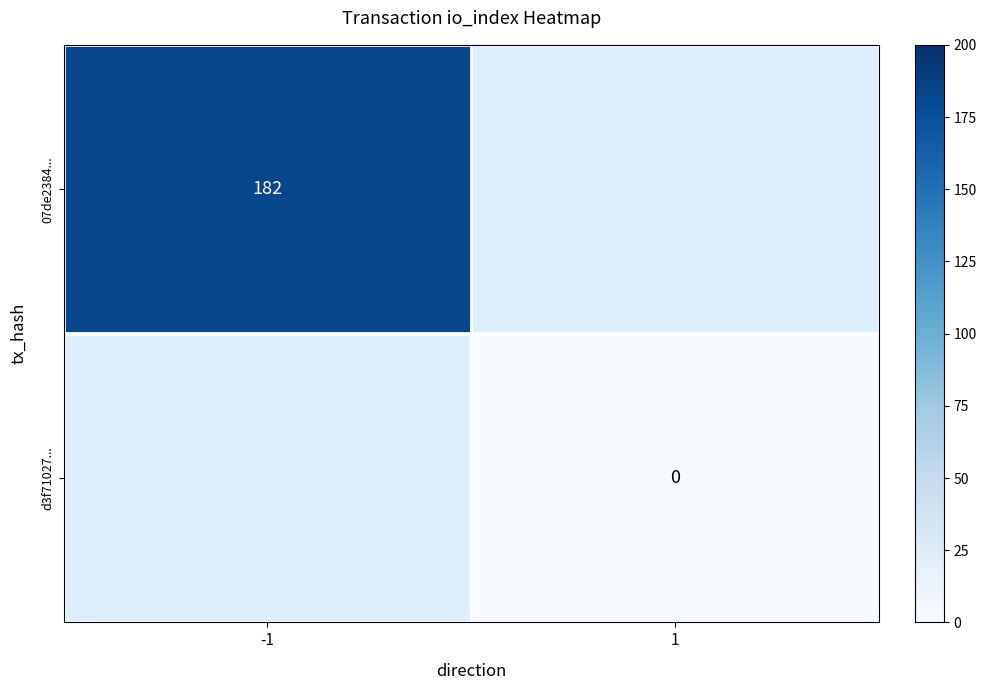

The 07de2384... series shows 304 at -1. True or false?

False